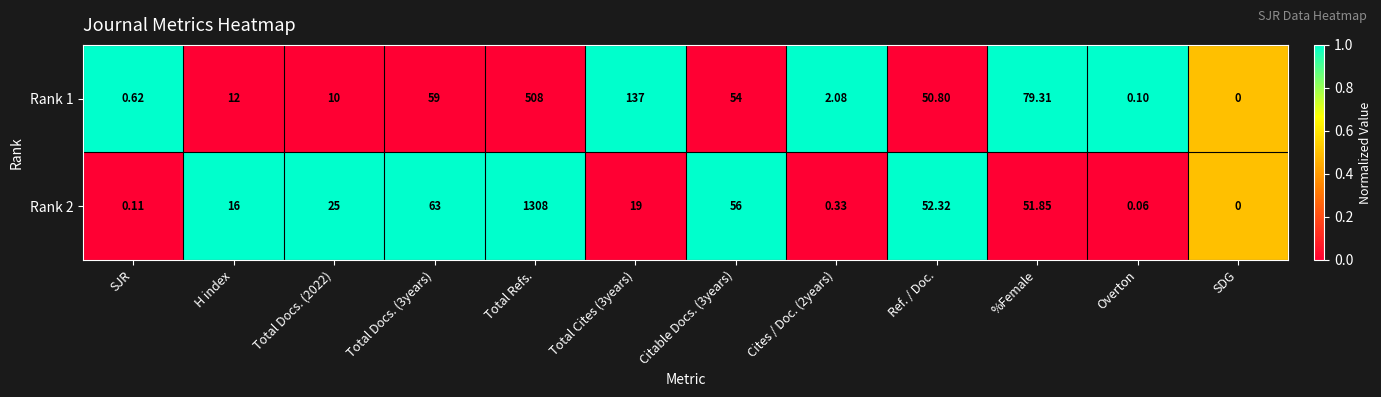

At which category is the sum across all series the highest?

Total Refs.